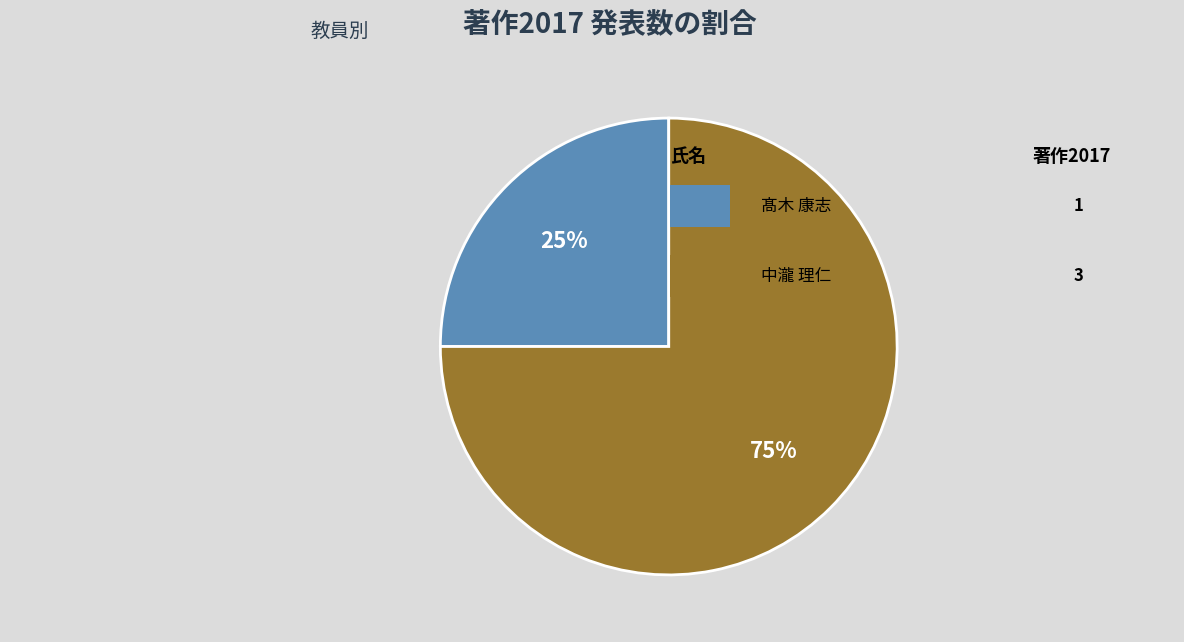

To the nearest percent, what is the difference between the largest and smallest slice percentages?

50%